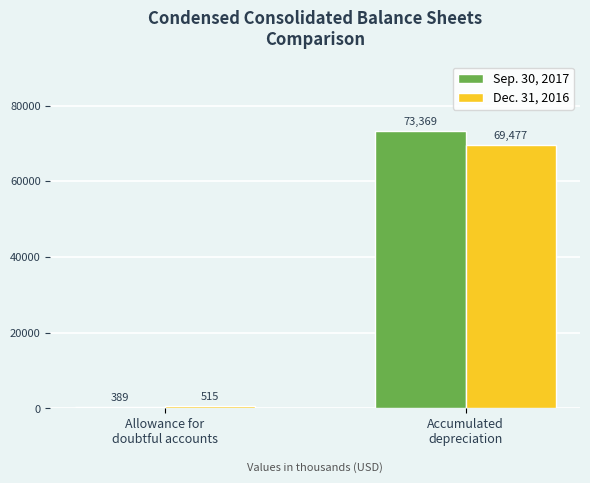

Reading right to left, transcribe all the data shown in this chart.

Sep. 30, 2017: Accumulated
depreciation=73369	Allowance for
doubtful accounts=389
Dec. 31, 2016: Accumulated
depreciation=69477	Allowance for
doubtful accounts=515